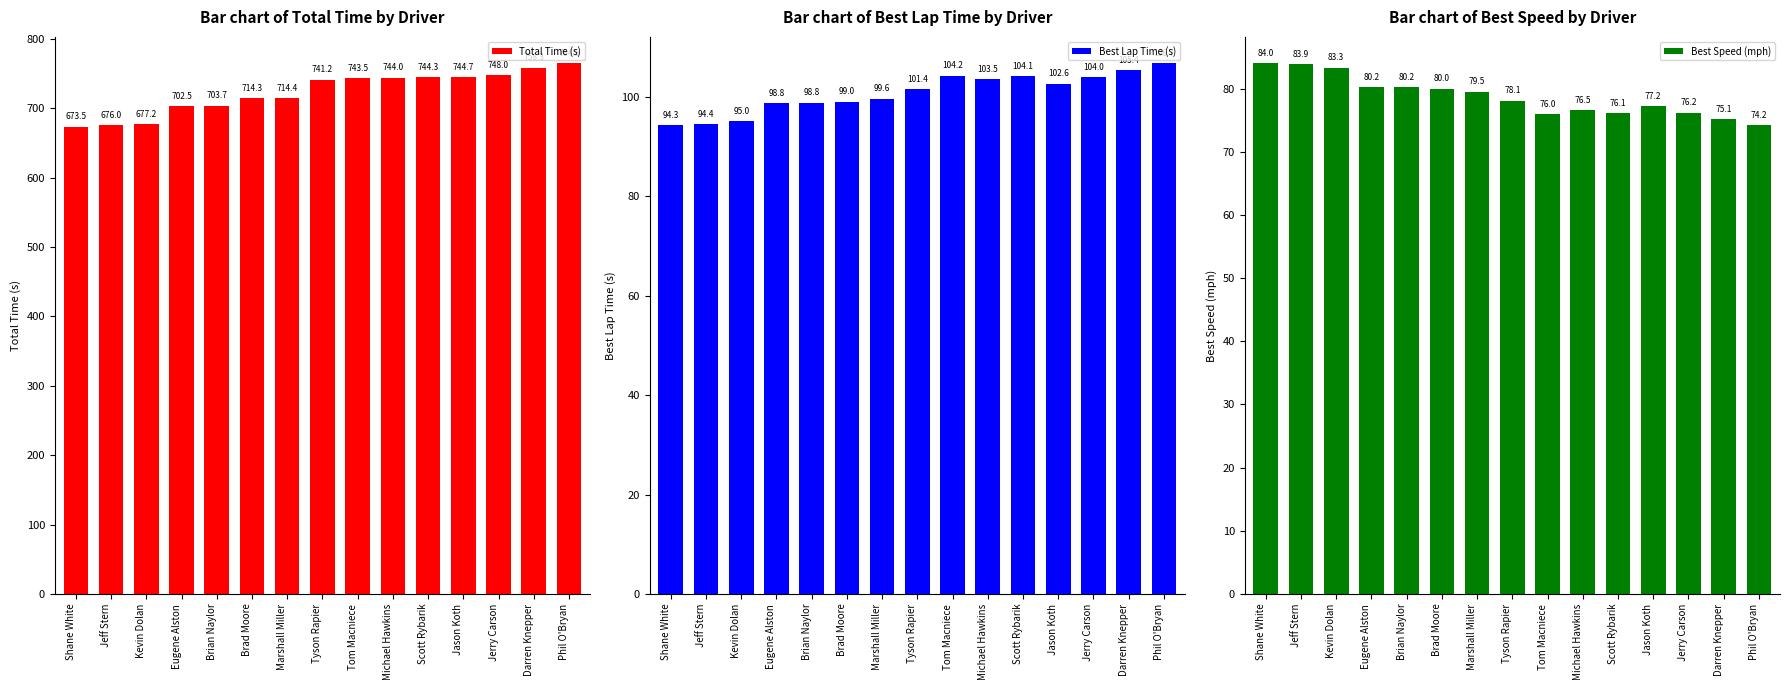

What is the sum of all Best Lap Time (s) values?

1511.8